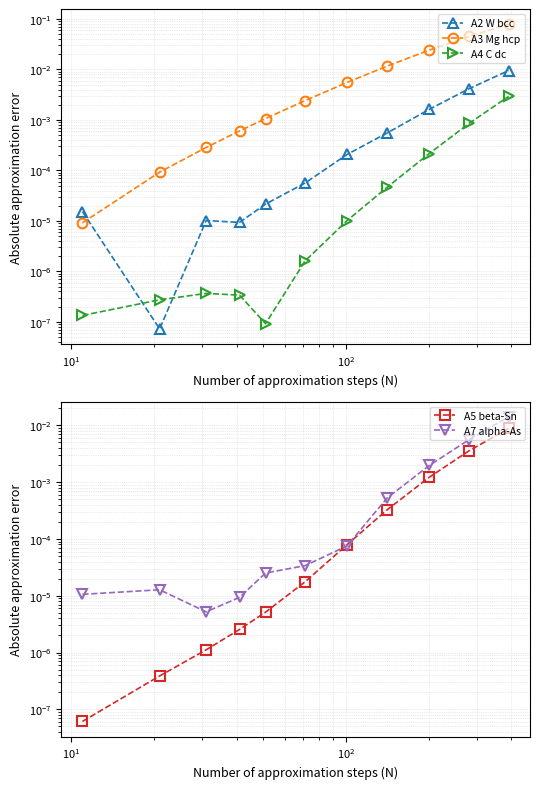

What are all the series names shown in the legend?

A2 W bcc, A3 Mg hcp, A4 C dc, A5 beta-Sn, A7 alpha-As